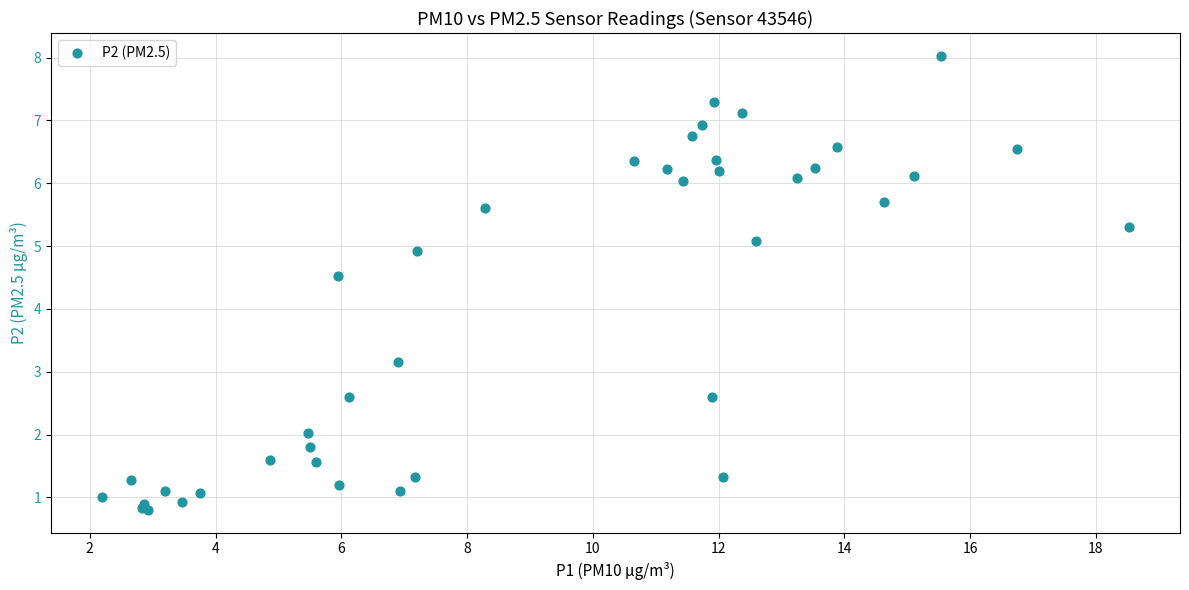

What Y value in the scatter plot is closest to 4?

4.5